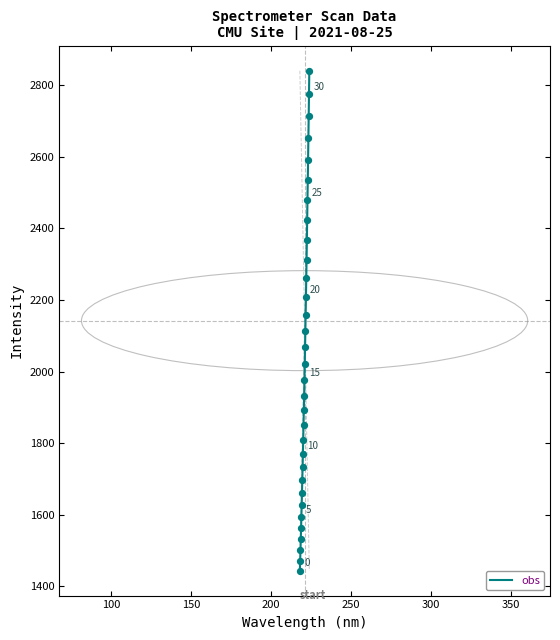

What is the smallest value displayed?

1443.8